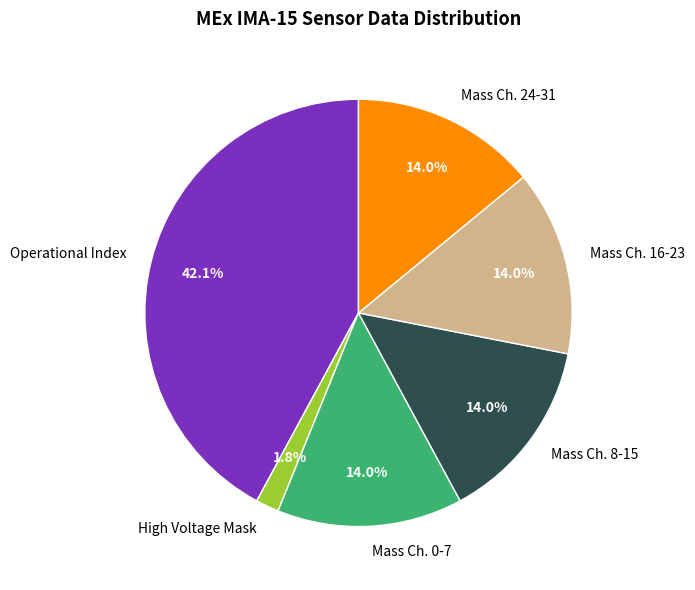

Is there a majority slice in this chart?

No